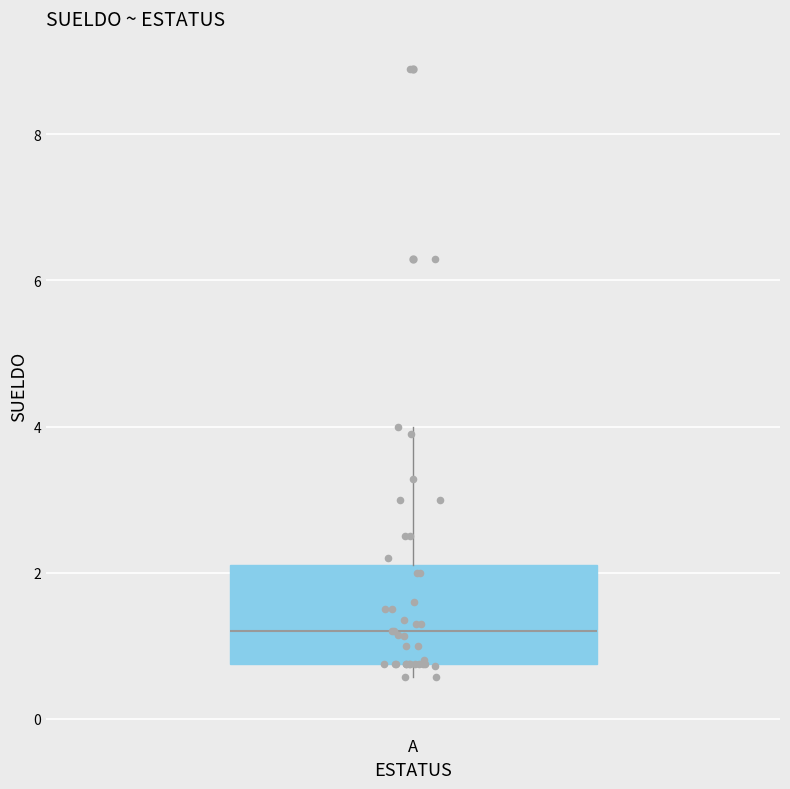

Read this box plot against the y-axis: the position of the median line, the range covered by the box, and the ends of both whiskers. The values are not printed on the chart, so give them approximately, as read against the axis.

median 1.2, box 0.8 to 2.2, whiskers 0.6 to 4.0